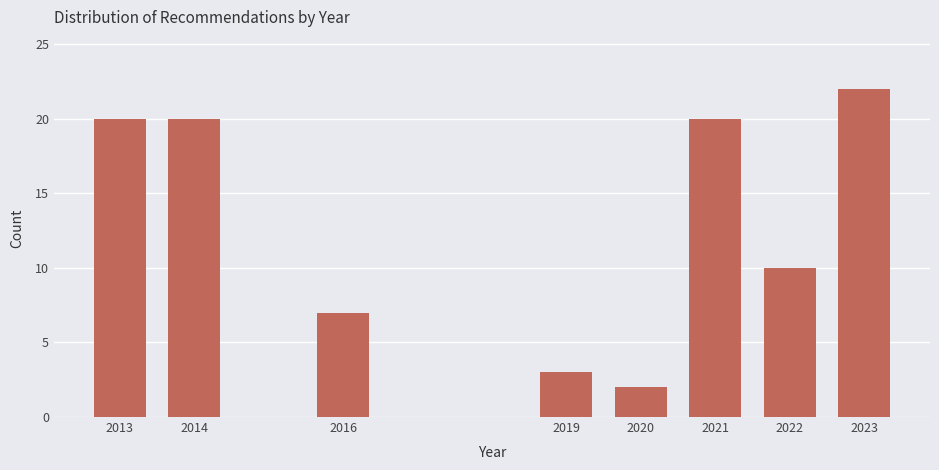

Reading right to left, list all the values displayed in this chart.

22	10	20	2	3	7	20	20